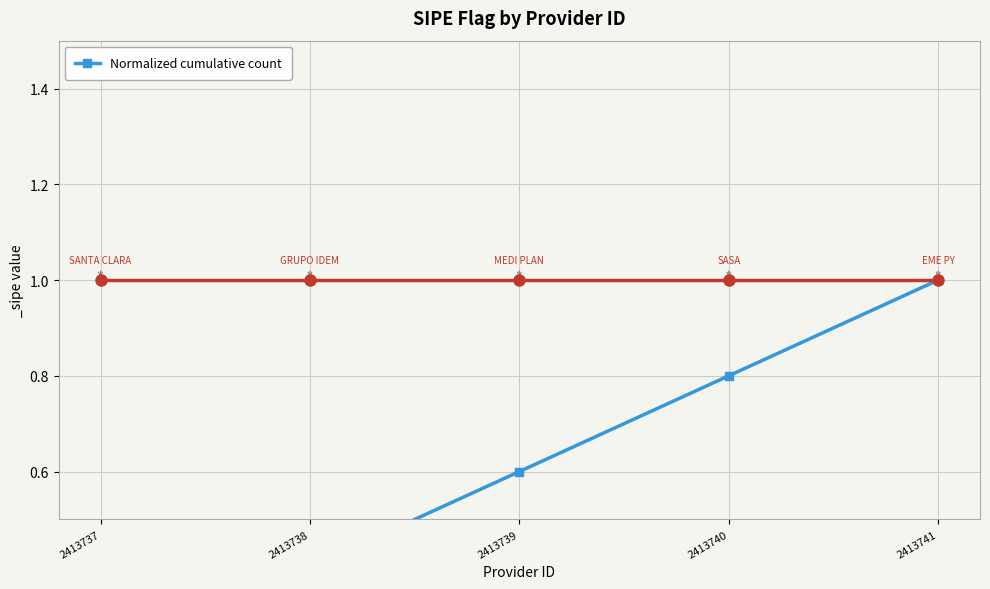

How many lines are shown in the chart?

1